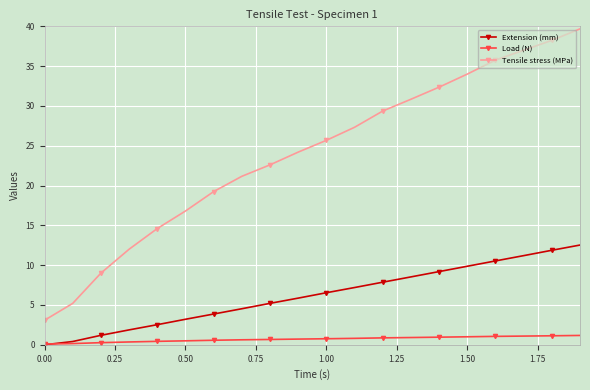

True or false: Tensile stress (MPa) has more than 0 interior local peaks.

False